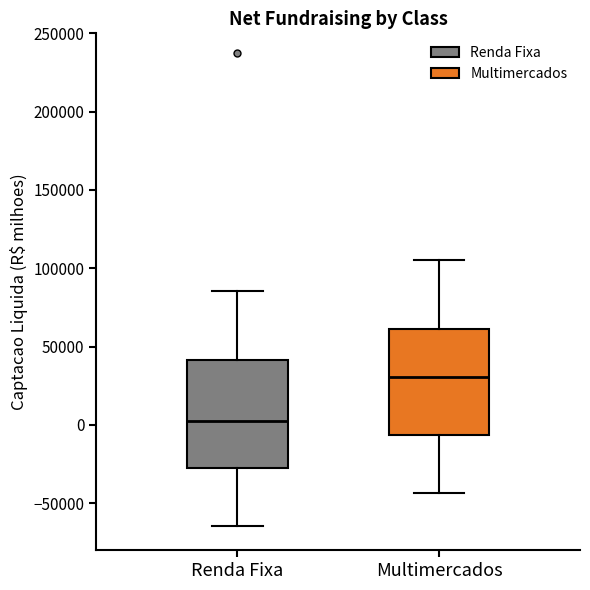

Reading left to right, read every box against the y-axis: the position of its median line, the range the box covers, and the ends of its whiskers. The values are not printed on the chart, so give them approximately, as read against the axis.

Renda Fixa: median 0, box -25000 to 40000, whiskers -65000 to 85000
Multimercados: median 30000, box -5000 to 60000, whiskers -45000 to 105000